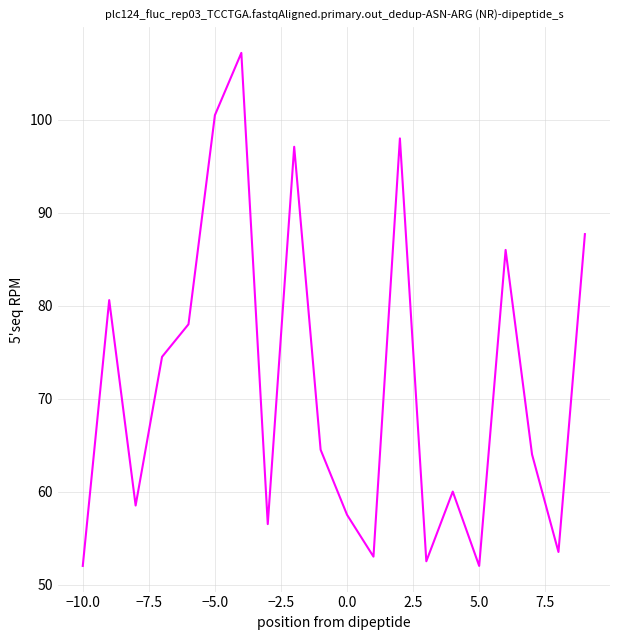

What is the minimum value shown in the chart?

52.0